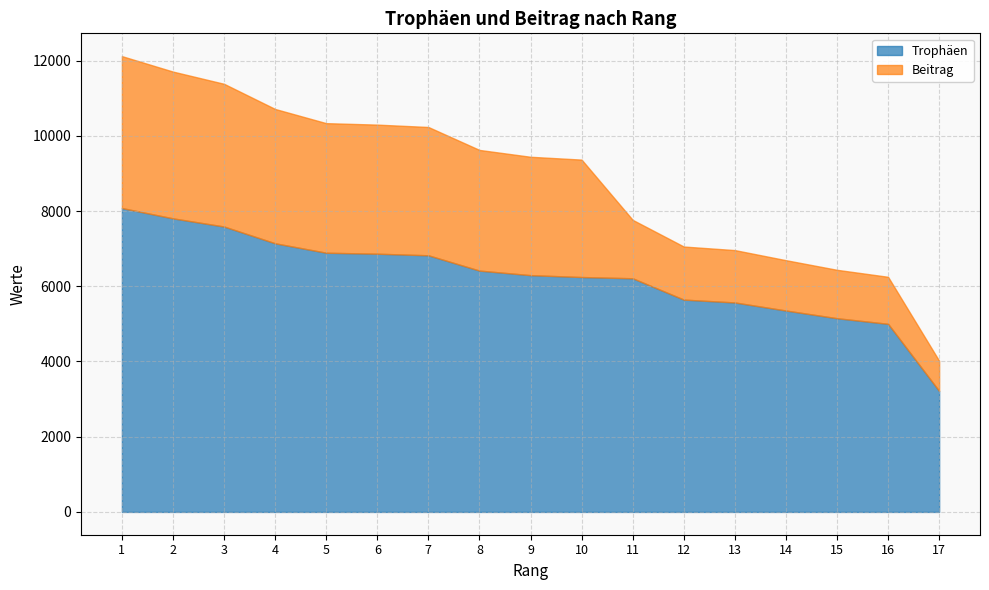

Which series has the widest spread of values?

Trophäen